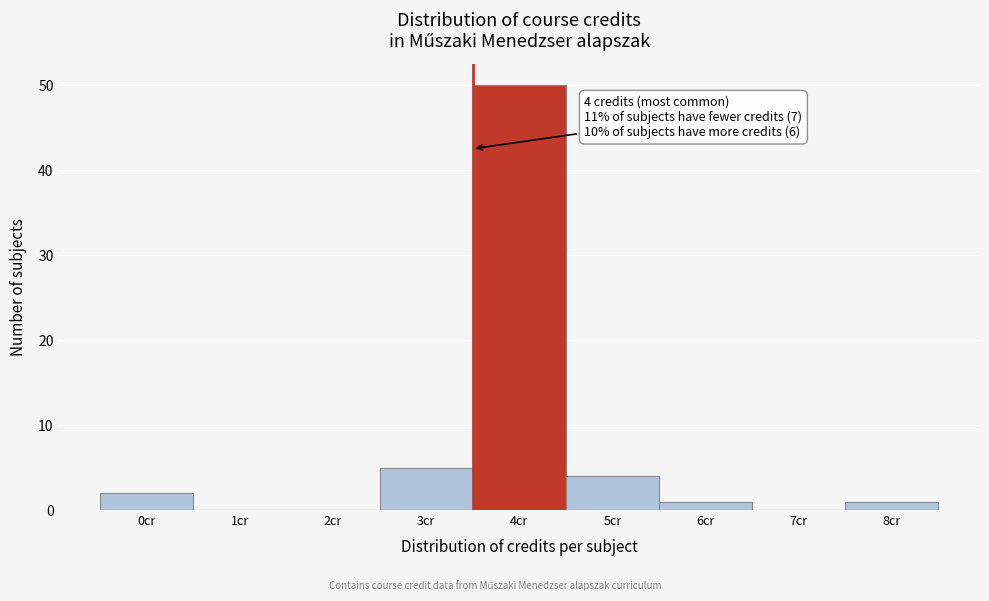

Reading right to left, transcribe all the data shown in this chart.

8cr=1	7cr=0	6cr=1	5cr=4	4cr=50	3cr=5	2cr=0	1cr=0	0cr=2